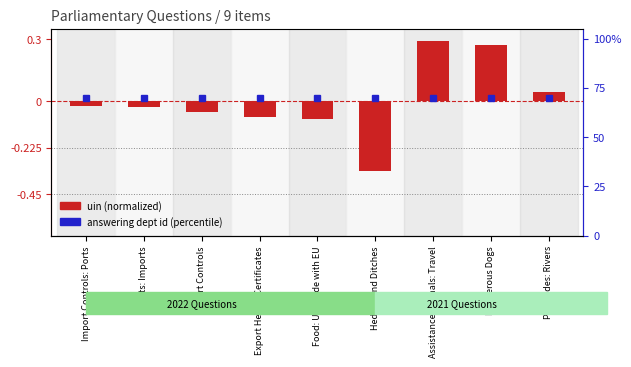

Which series changed the most between Cats: Imports and Export Health Certificates?

uin (normalized)